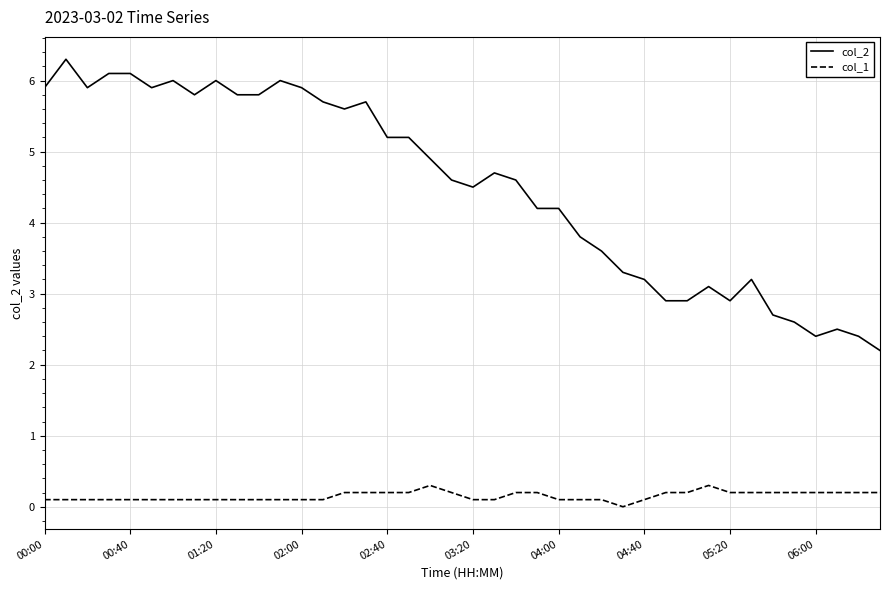

List the series in order of their peak value, highest first.

col_2, col_1